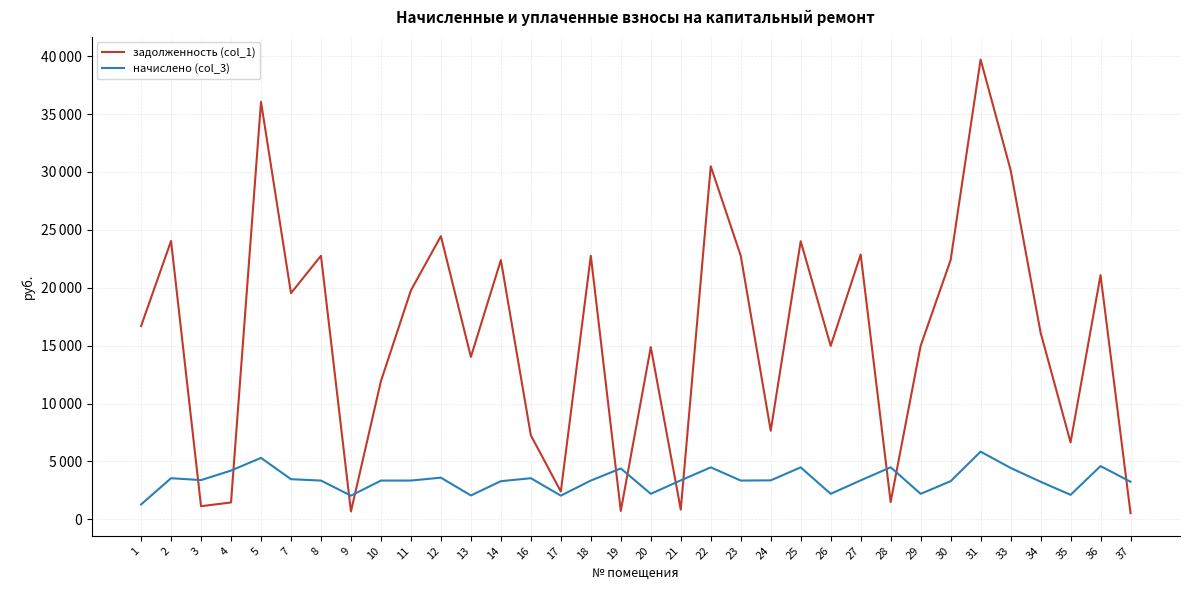

What is the sum of all начислено (col_3) values?

116079.0